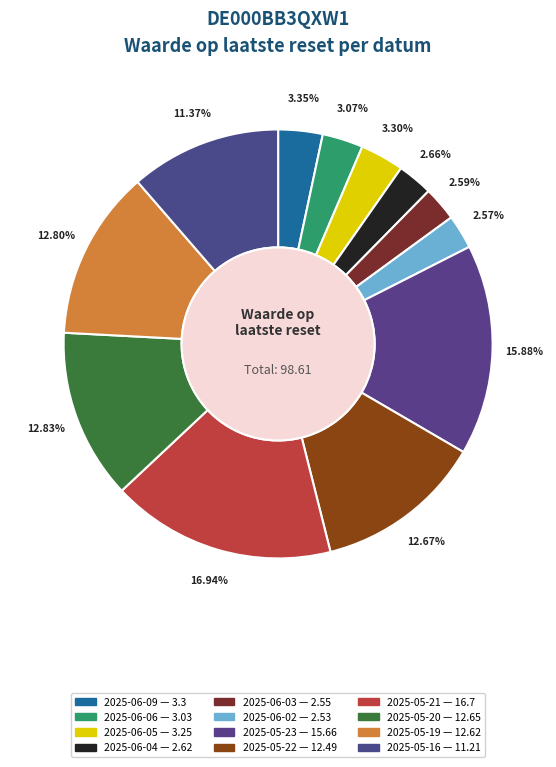

How many segments does this pie chart have?

12